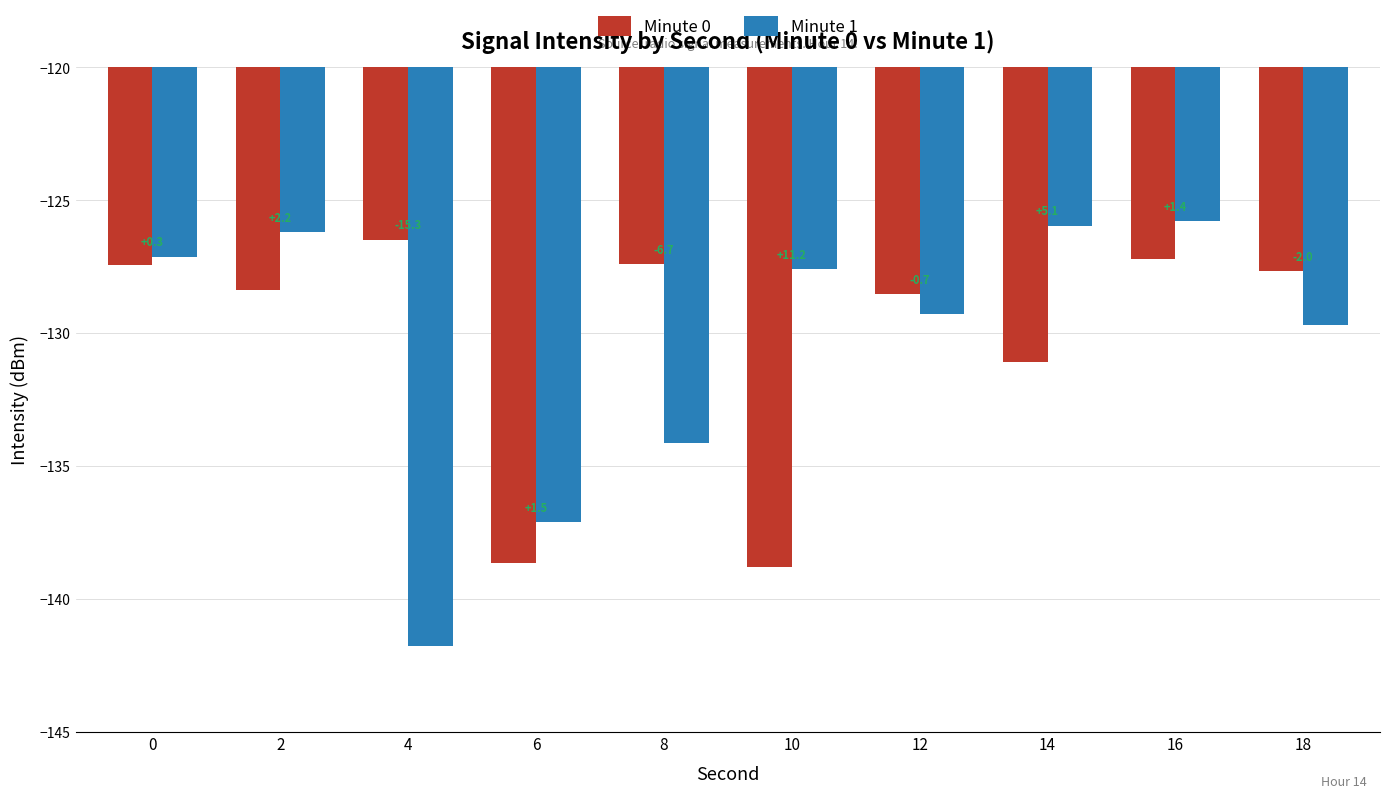

Is the value of Minute 1 at 2 greater than the value of Minute 0 at 12?

Yes